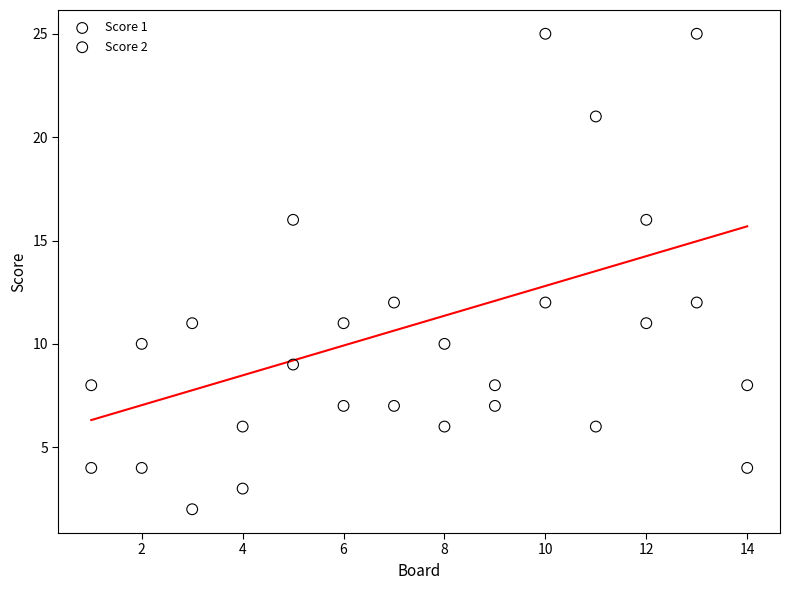

Across all data points, what is the range of Y values (max minus min)?

23